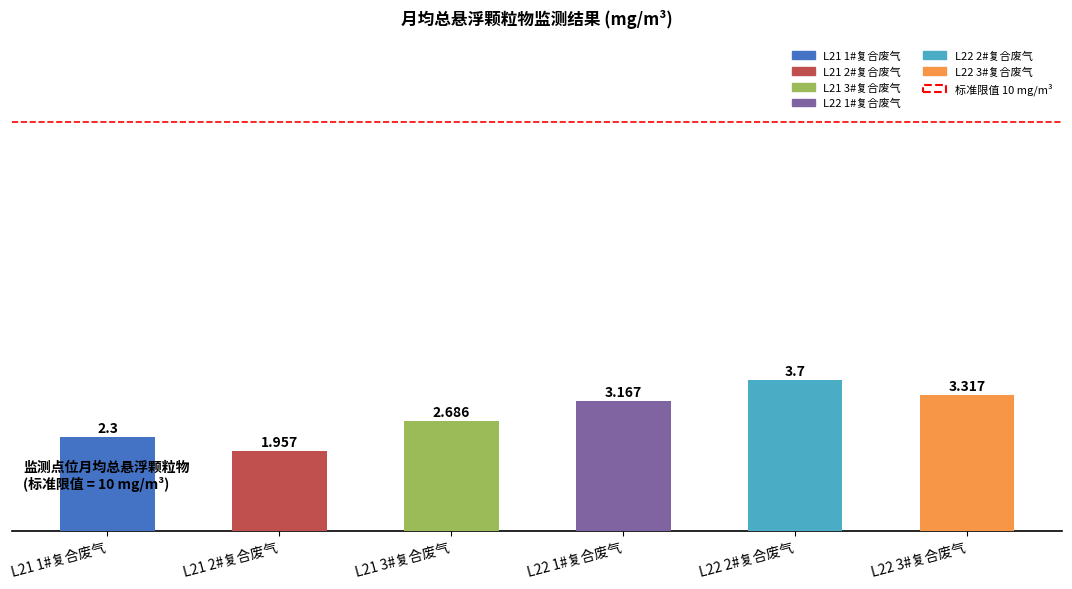

At which category does the chart reach its peak across all series?

L22 2#复合废气